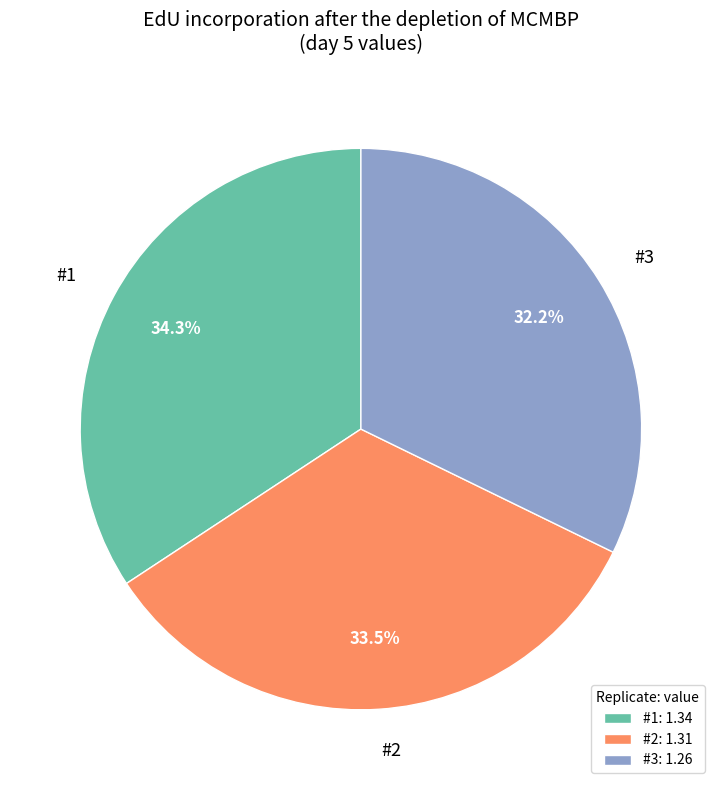

Does any single category account for the majority?

No